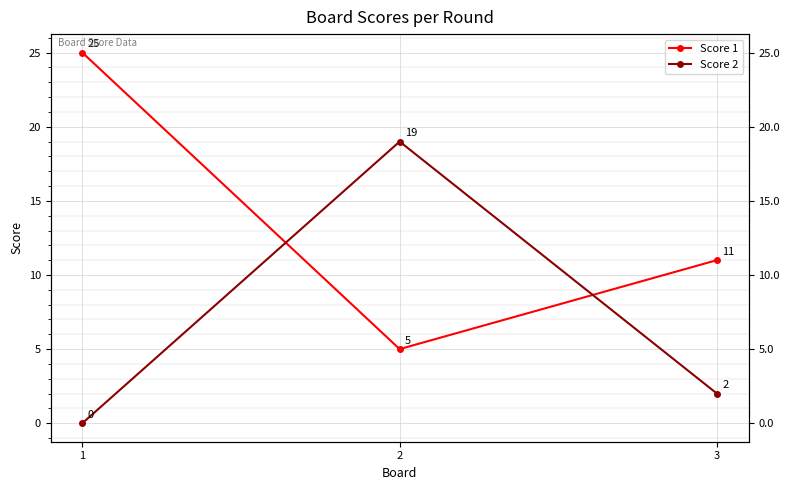

Where does the Score 2 series first go above 2?

2